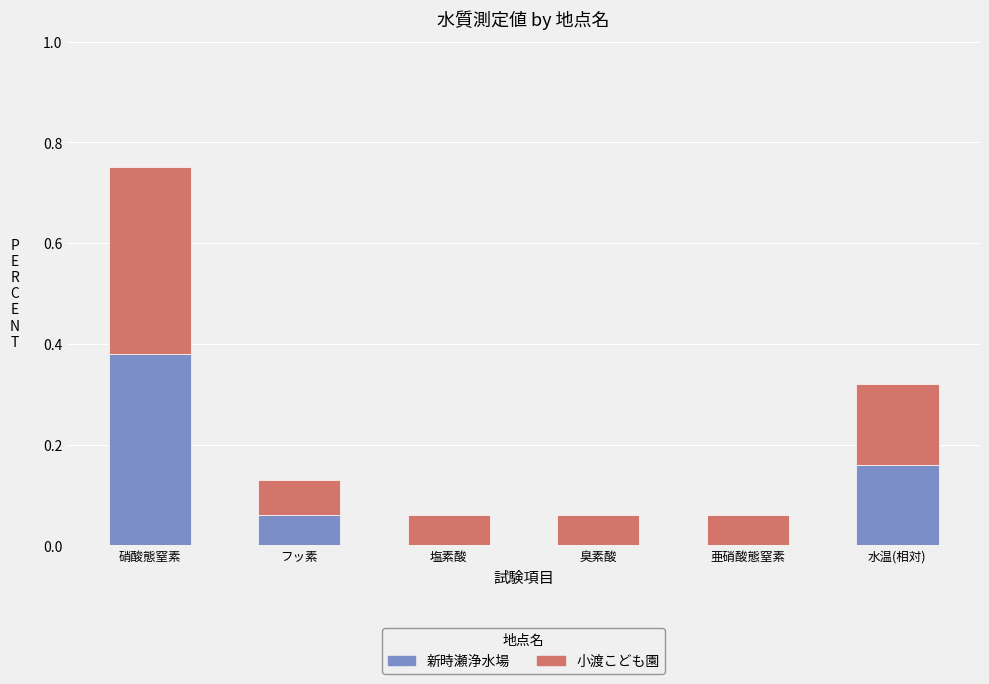

At which label does 新時瀬浄水場 reach its peak?

硝酸態窒素